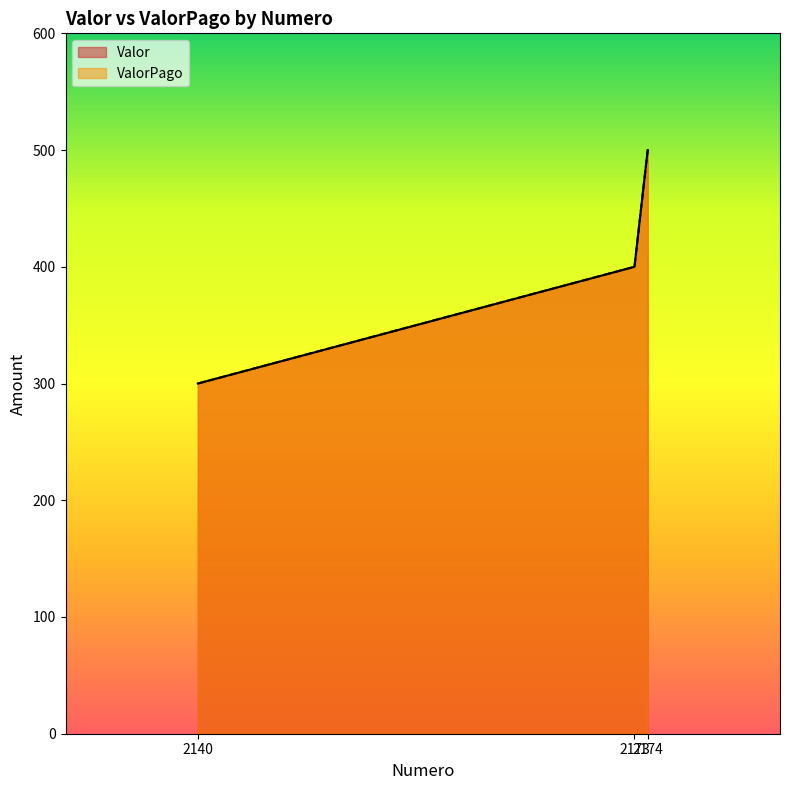

Between 2174 and 2140, which is larger?

2174